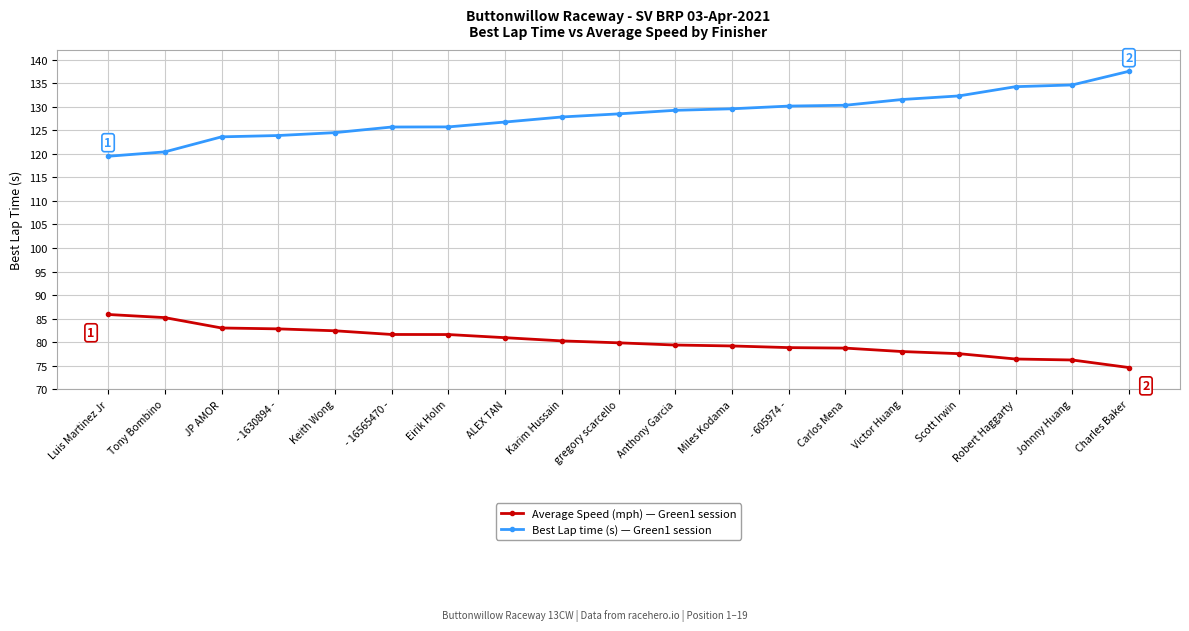

How many categories are shown in the chart?

19